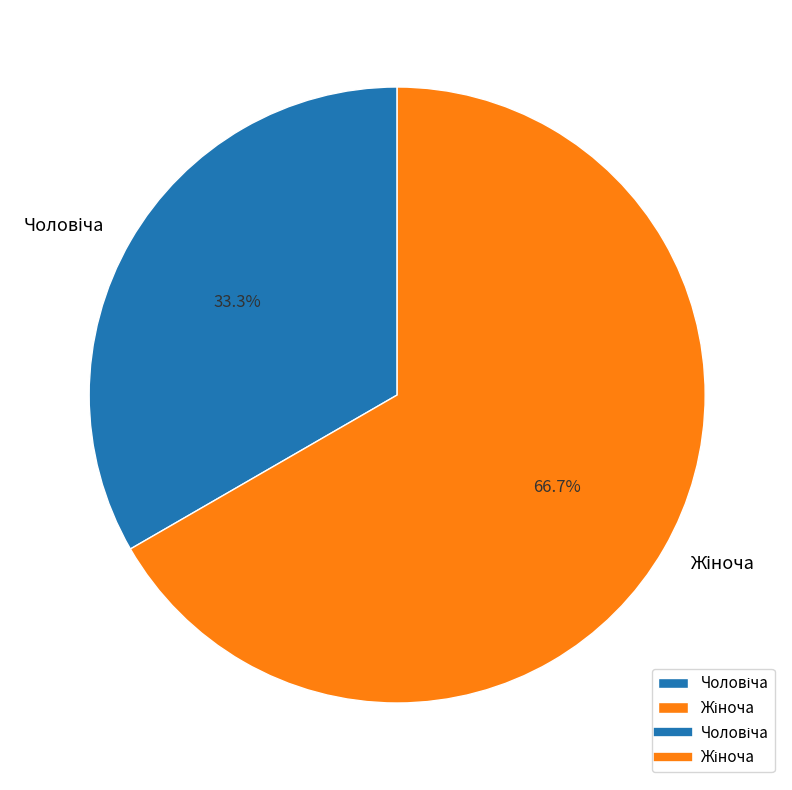

To the nearest percent, what is the average slice percentage?

50%